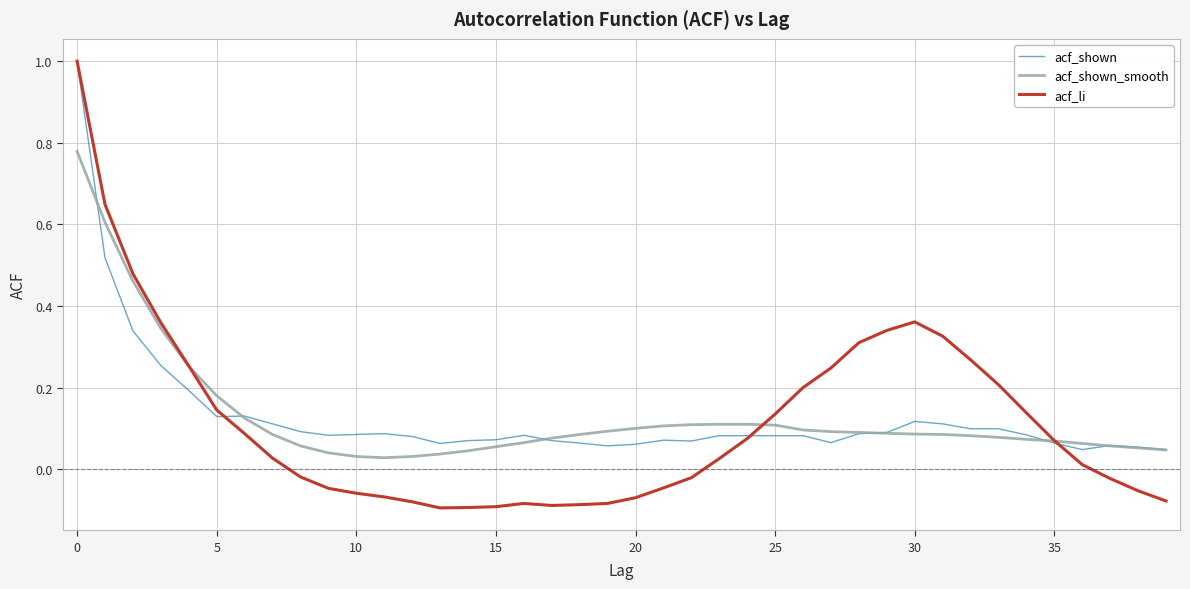

Does the chart have visible grid lines?

Yes